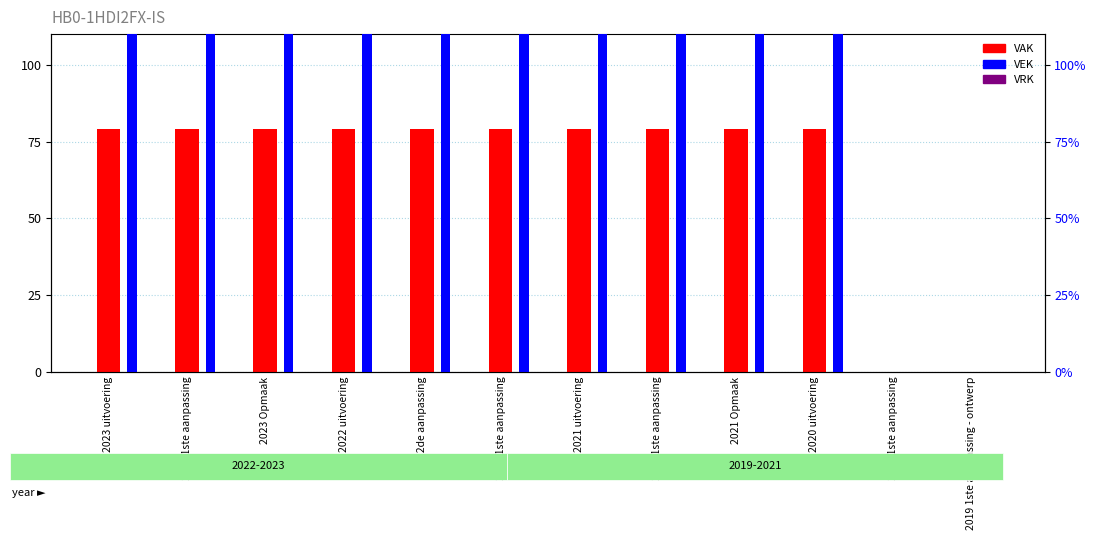

The value of VEK at 2019 1ste aanpassing is 0. True or false?

True